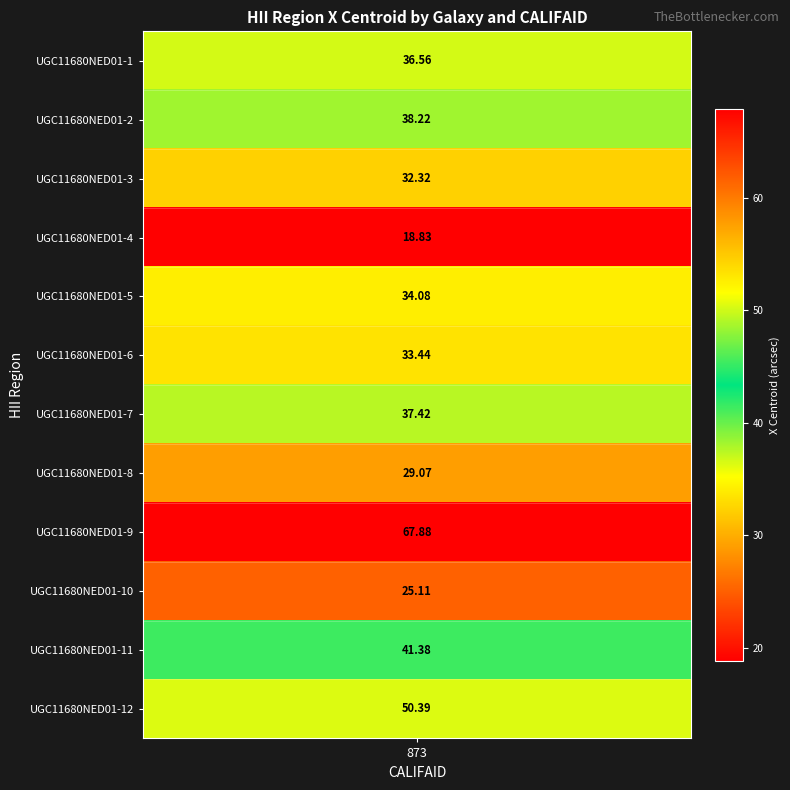

Which has a higher value, 11 or 3?

11